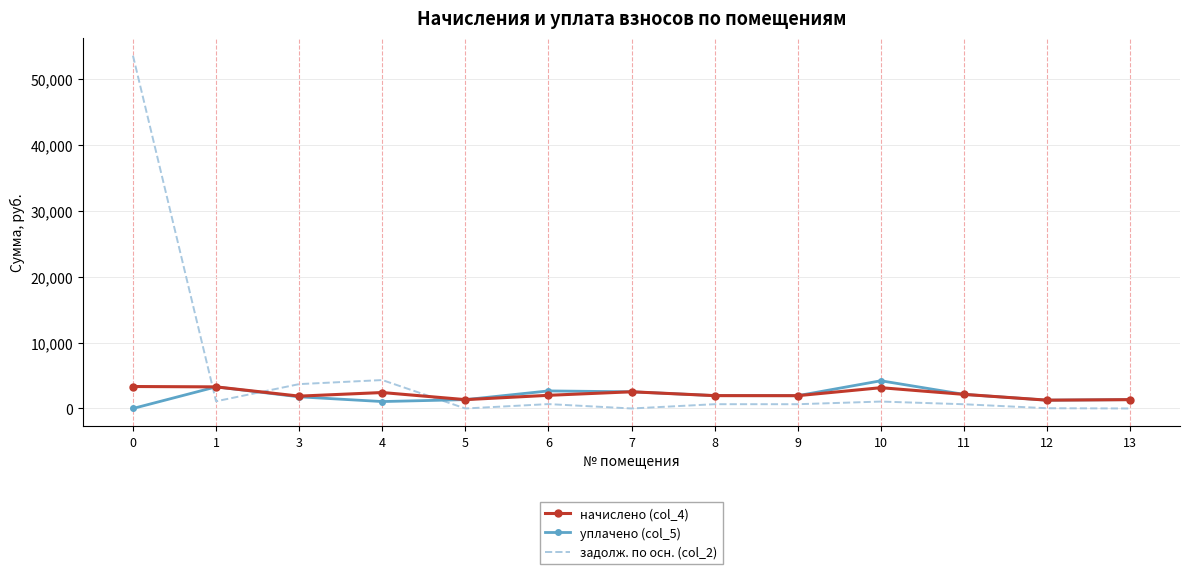

Which series has the largest range (max minus min)?

задолж. по осн. (col_2)